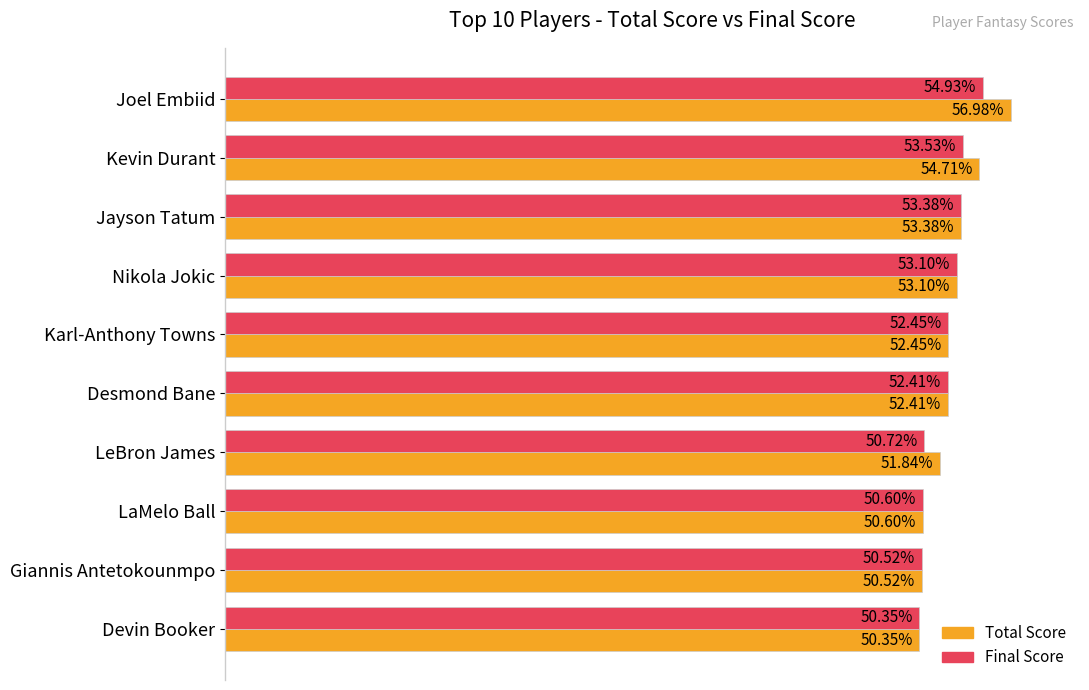

At which label does Total Score reach its minimum?

Devin Booker